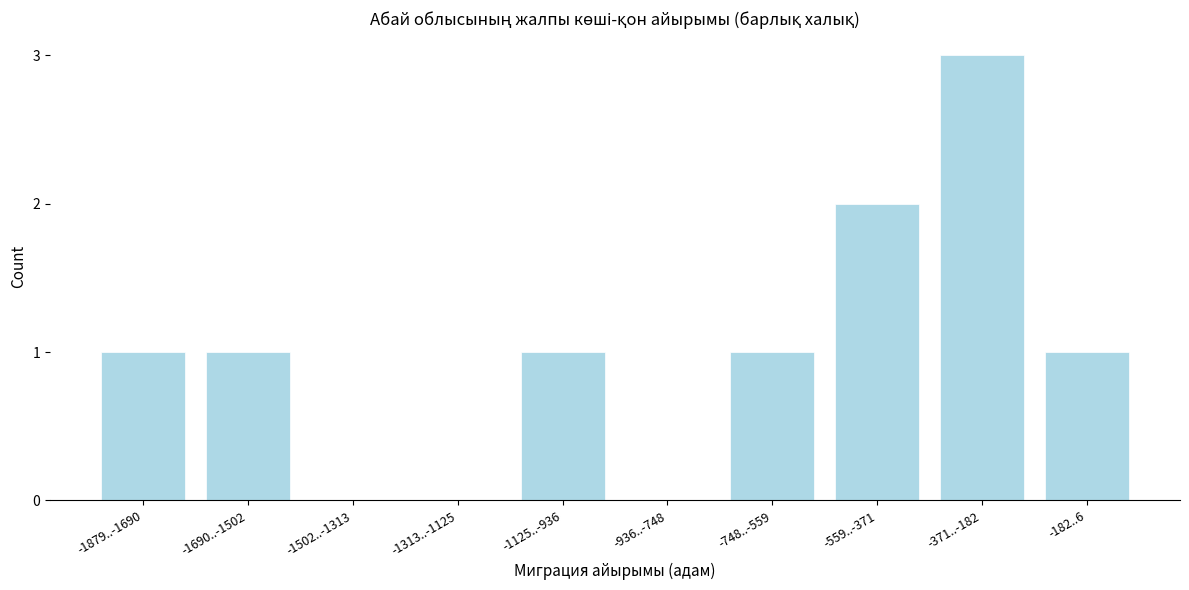

Reading left to right, list all the values displayed in this chart.

-1879..-1690=1	-1690..-1502=1	-1502..-1313=0	-1313..-1125=0	-1125..-936=1	-936..-748=0	-748..-559=1	-559..-371=2	-371..-182=3	-182..6=1